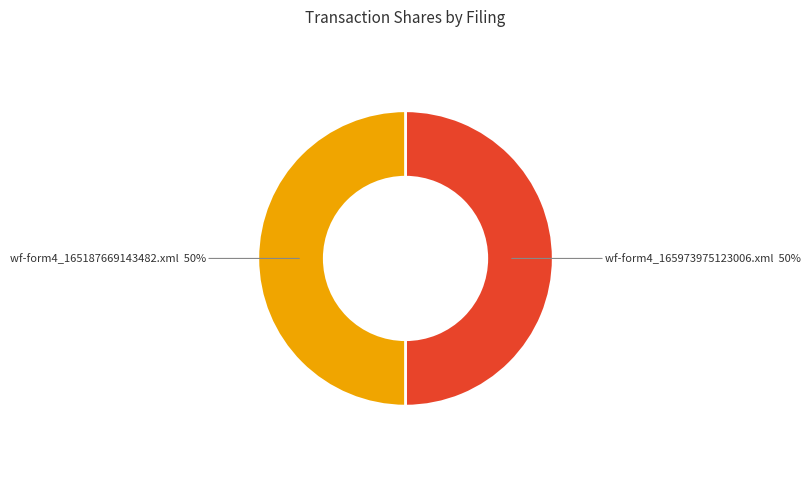

To the nearest percent, what is the average slice percentage?

50%